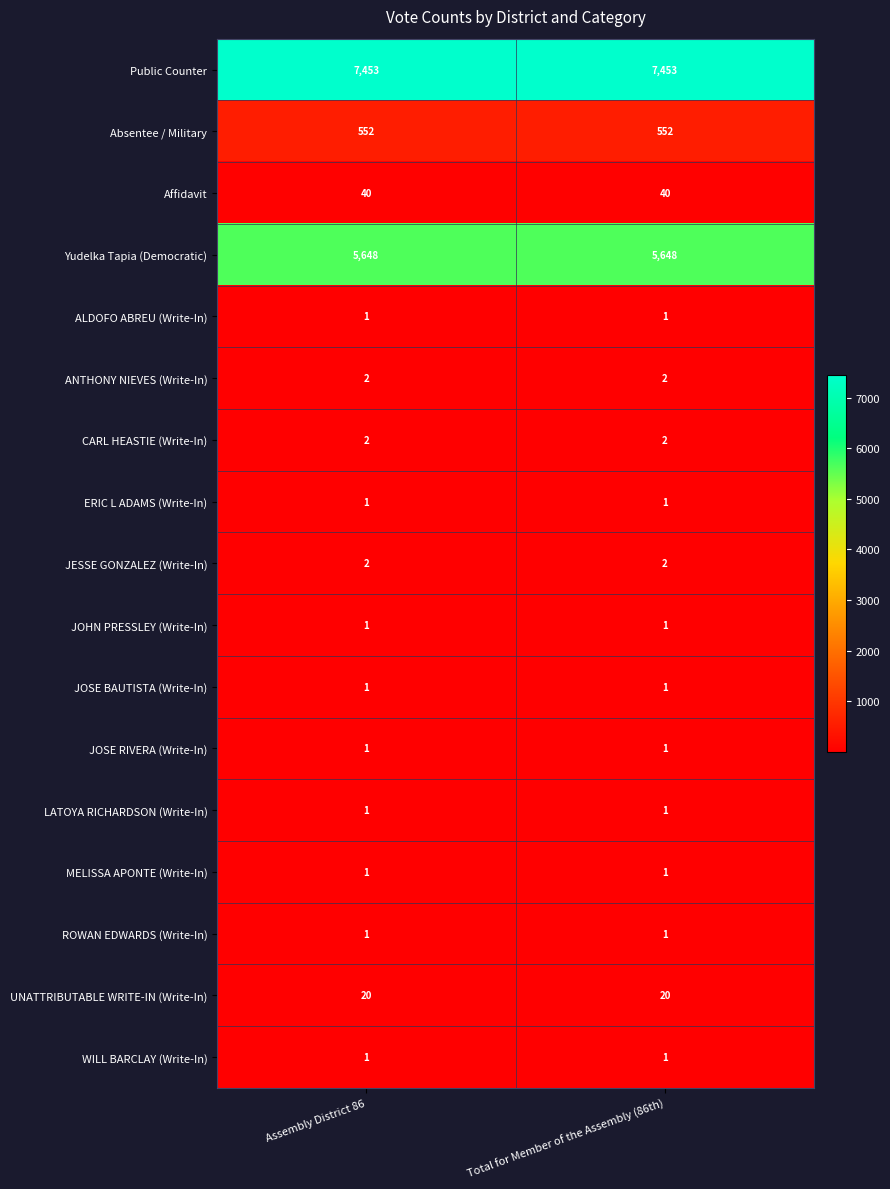

The ROWAN EDWARDS (Write-In) series shows 1 at Total for Member of the Assembly (86th). True or false?

True